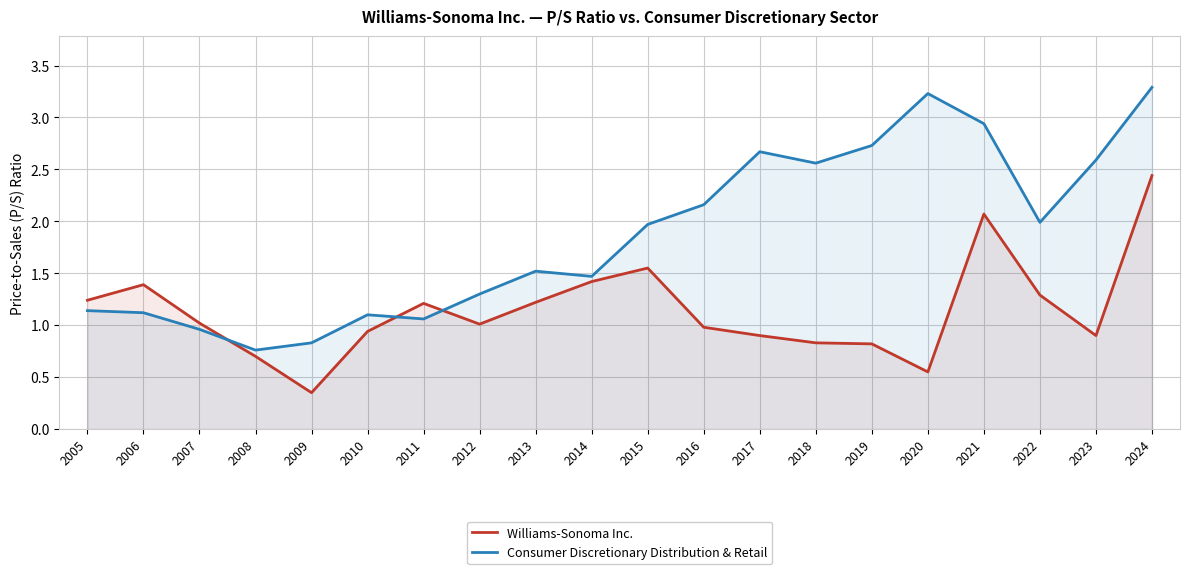

Which series has the largest total across all categories?

Consumer Discretionary Distribution & Retail